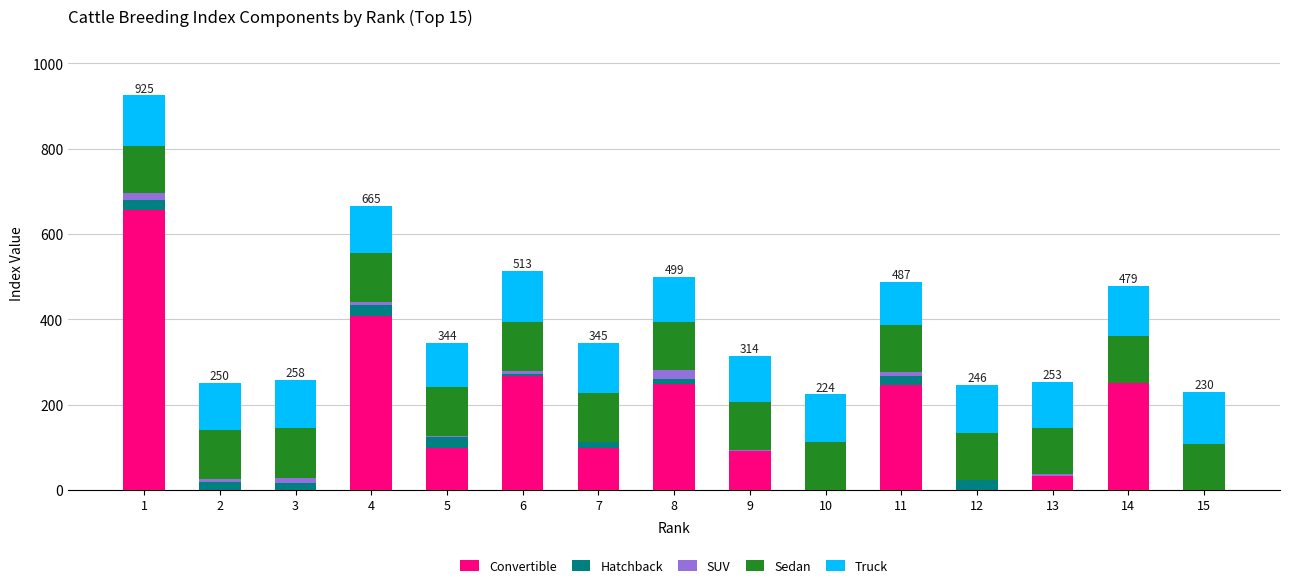

What is the total value across all series at 3?

258